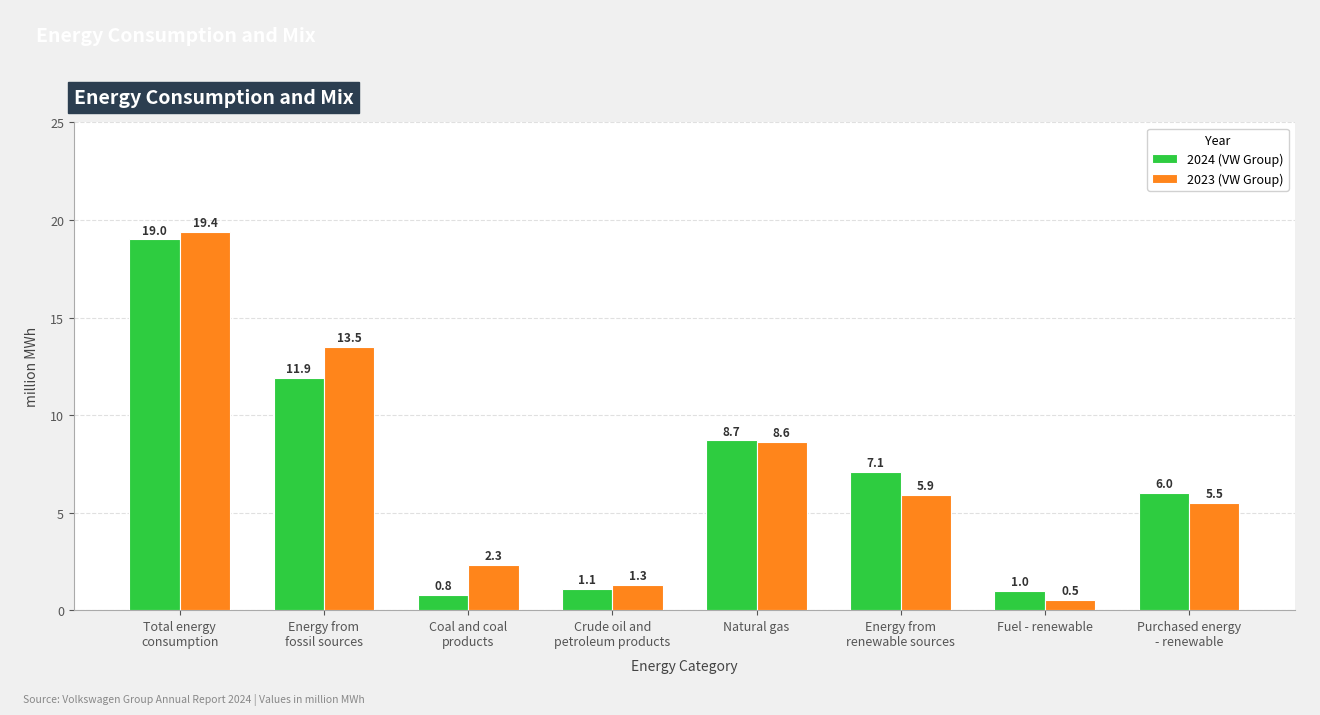

Between Energy from
fossil sources and Coal and coal
products, which series saw the biggest shift?

2023 (VW Group)